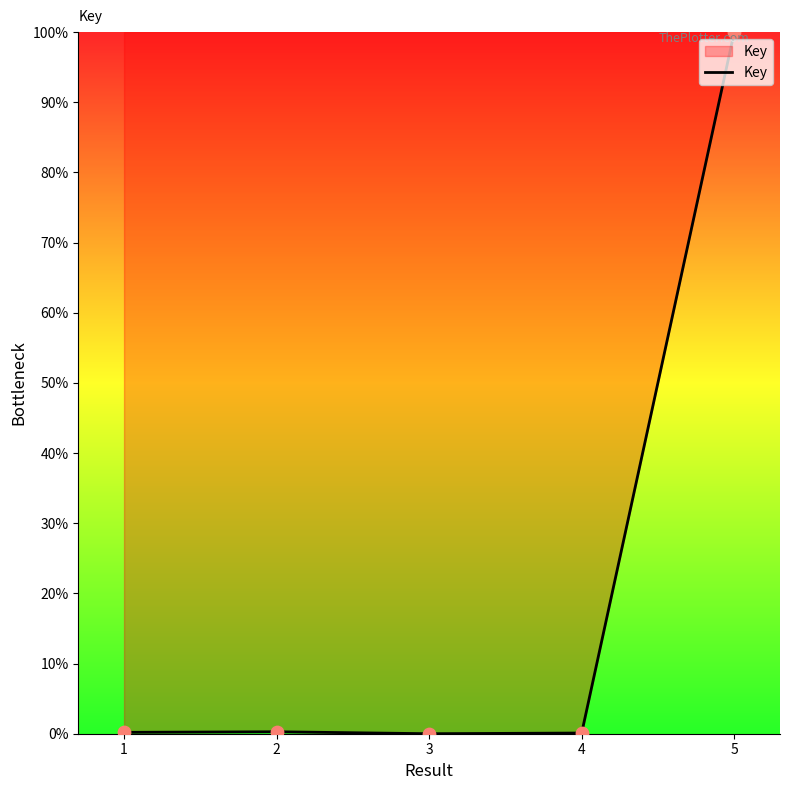

What is the change in value from 3 to 5?

+100.0